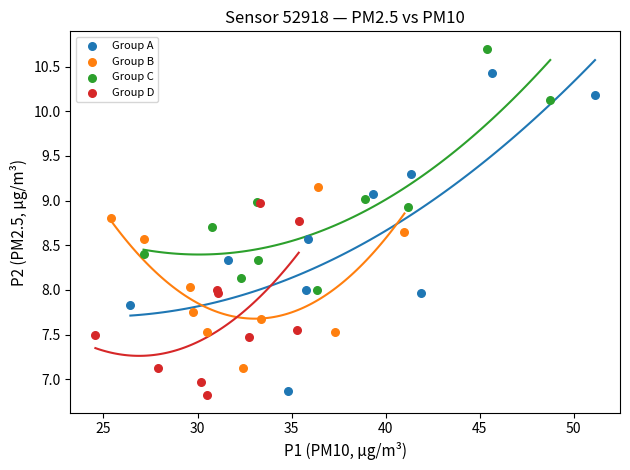

Which series reaches the maximum Y coordinate?

Group C